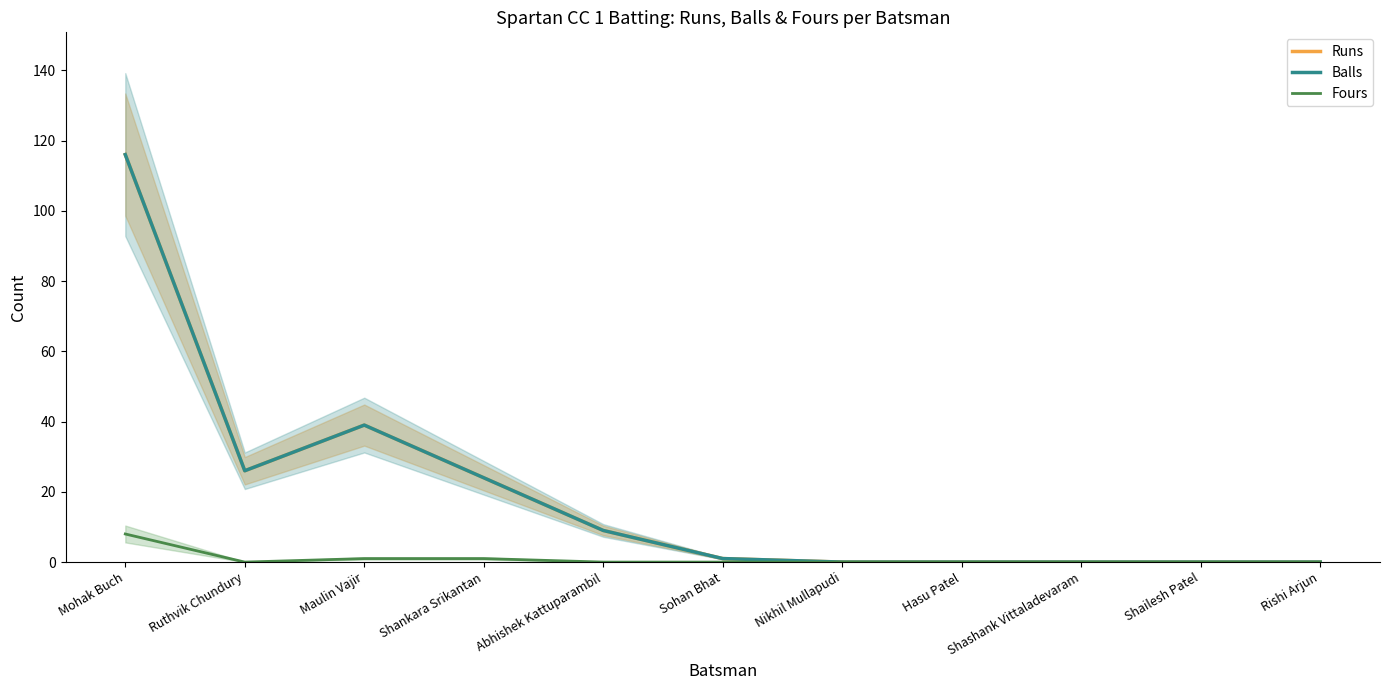

At which category is the sum across all series the highest?

Mohak Buch